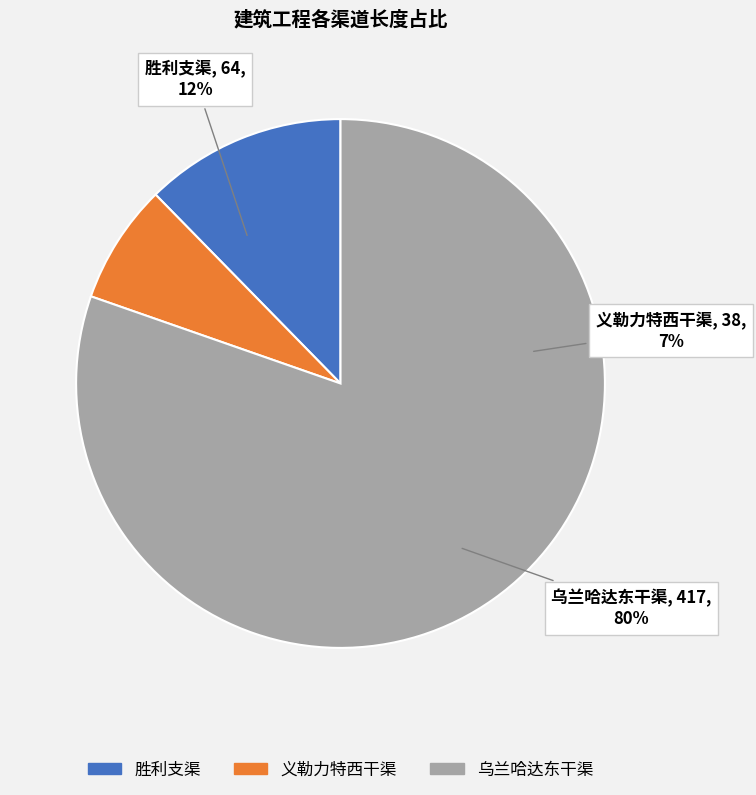

To the nearest percent, what is the average slice percentage?

33%